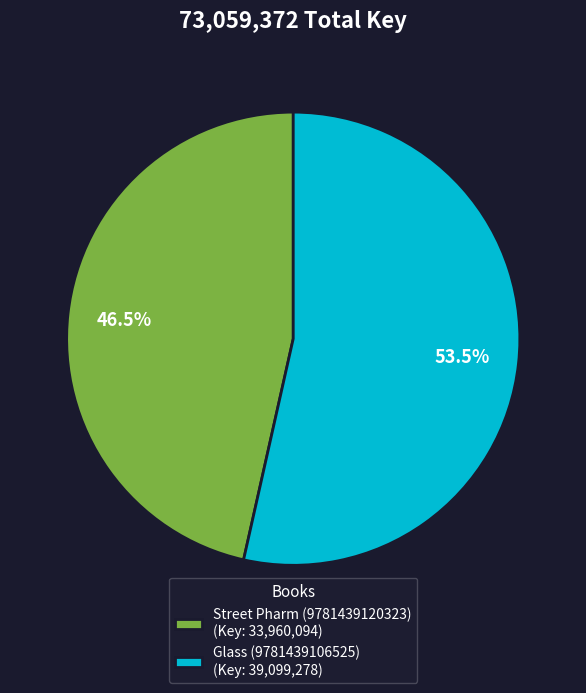

What is the smallest slice in the pie chart?

Street Pharm (9781439120323)